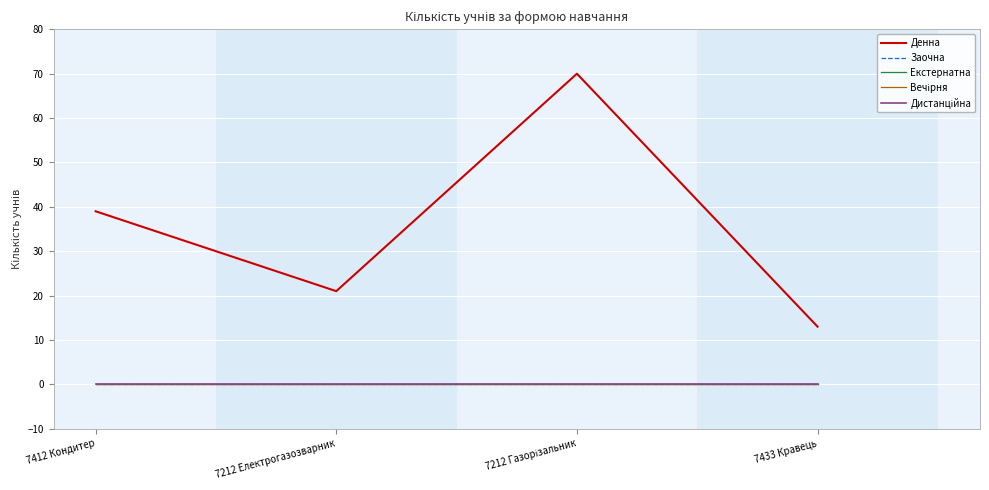

How many lines are shown in the chart?

5